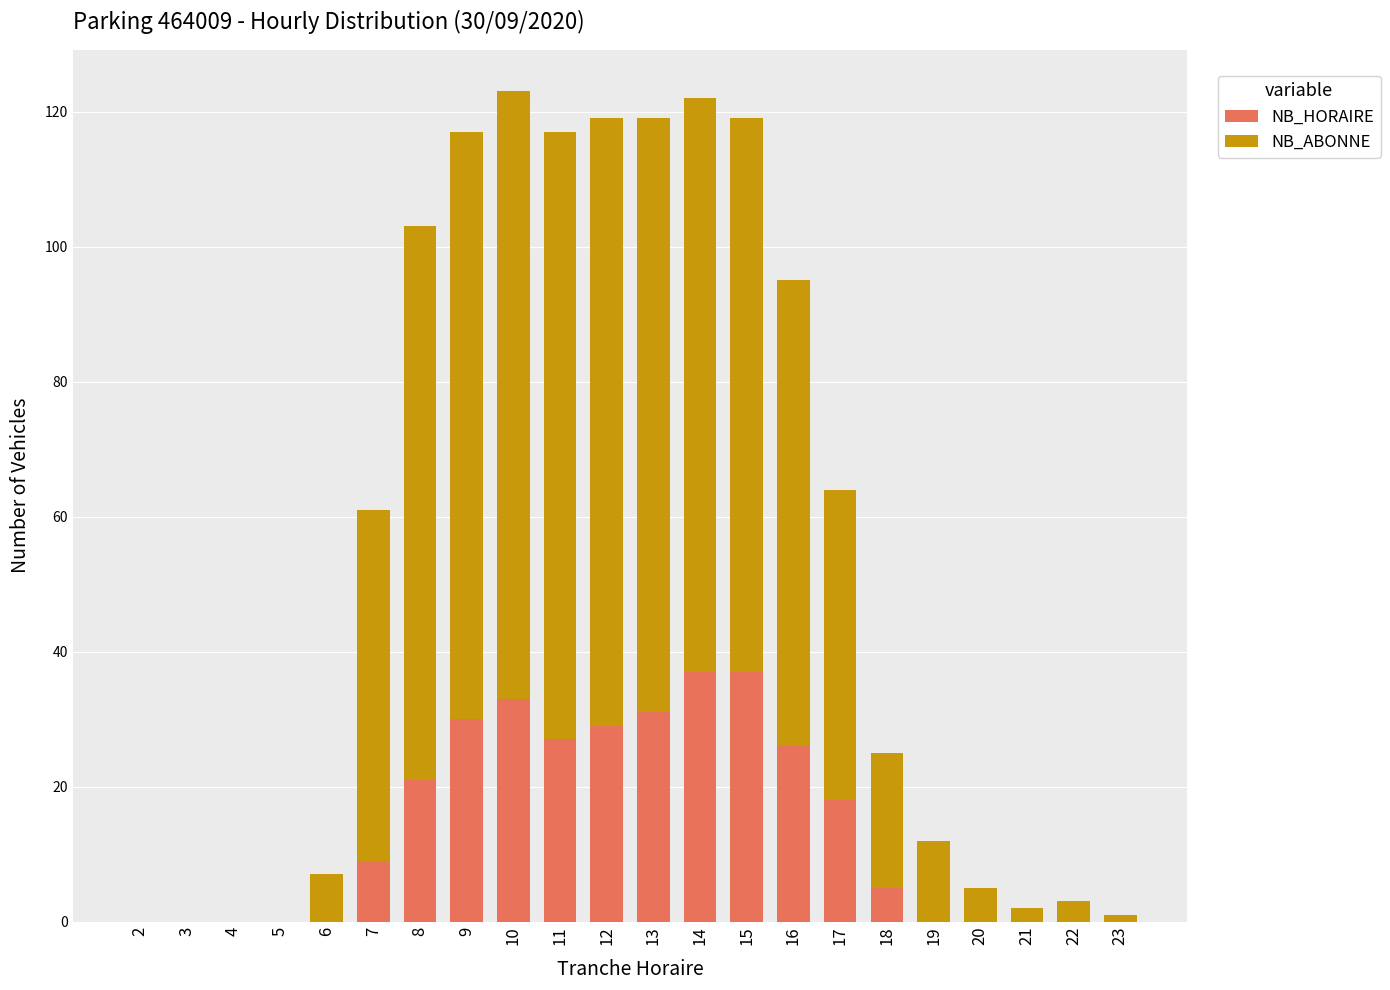

How many distinct data groups are displayed?

2